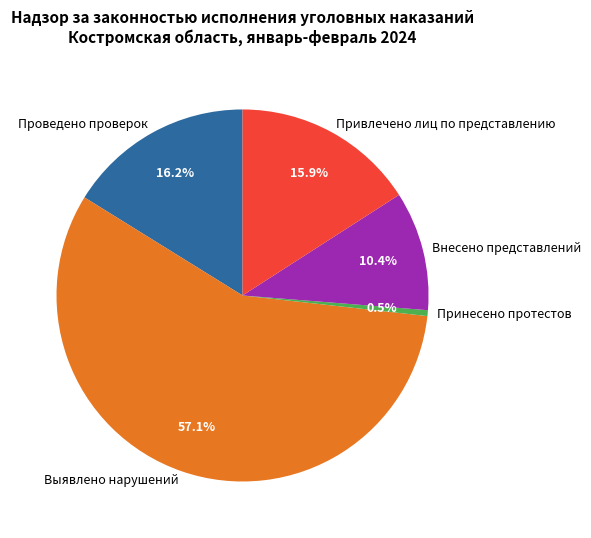

Which slice is the smallest?

Принесено протестов